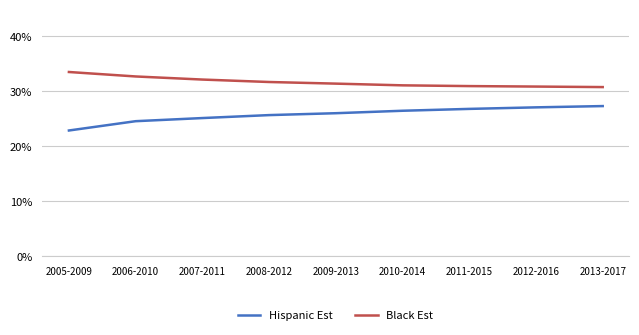

The Hispanic Est series shows 0.4 at 2008-2012. True or false?

False